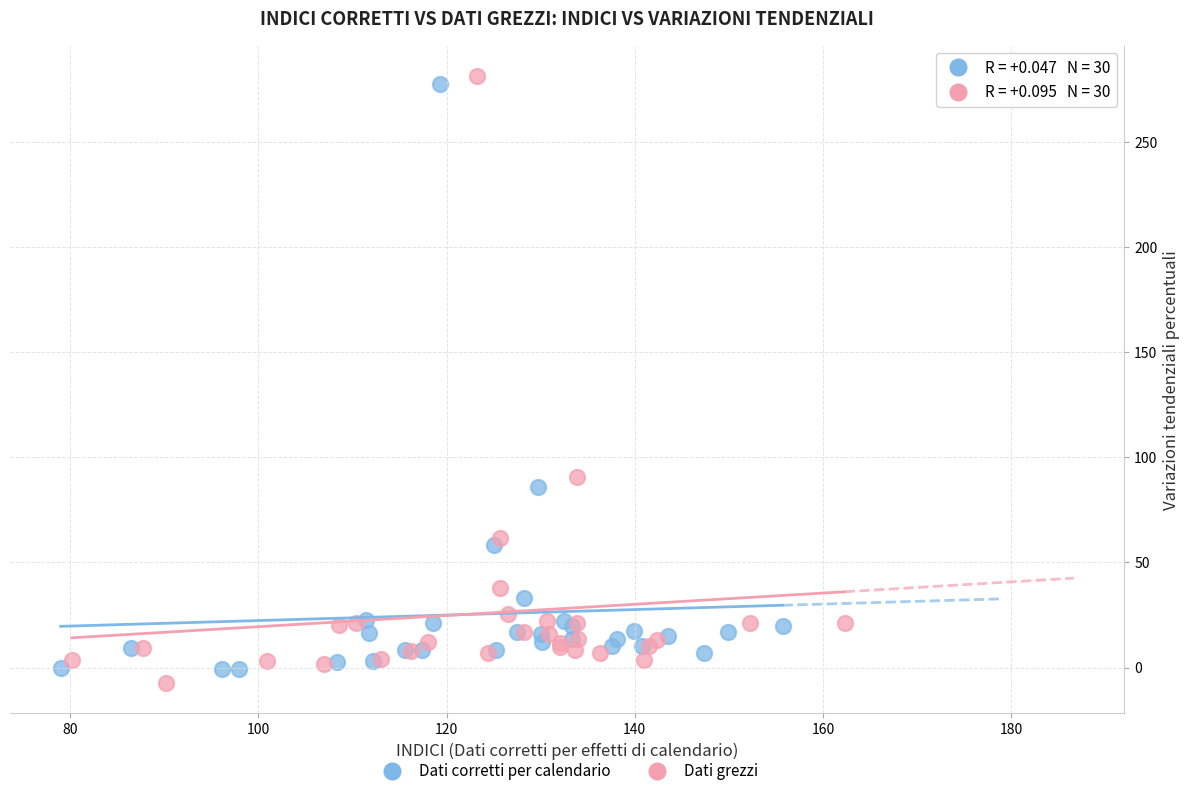

Which series has the largest Y range (max minus min)?

Dati grezzi